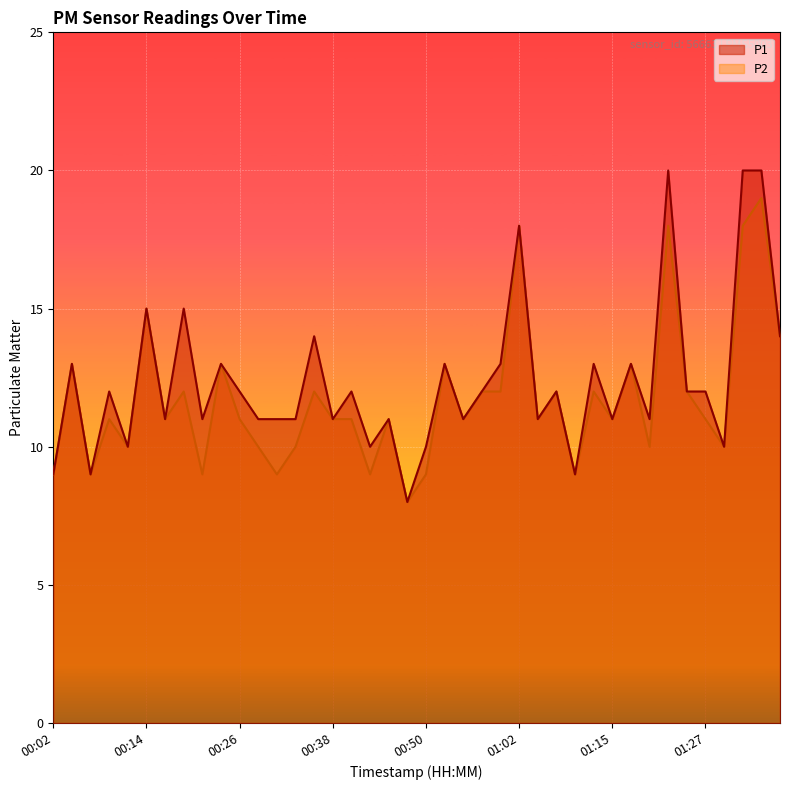

True or false: P1 and P2 intersect in this chart.

False